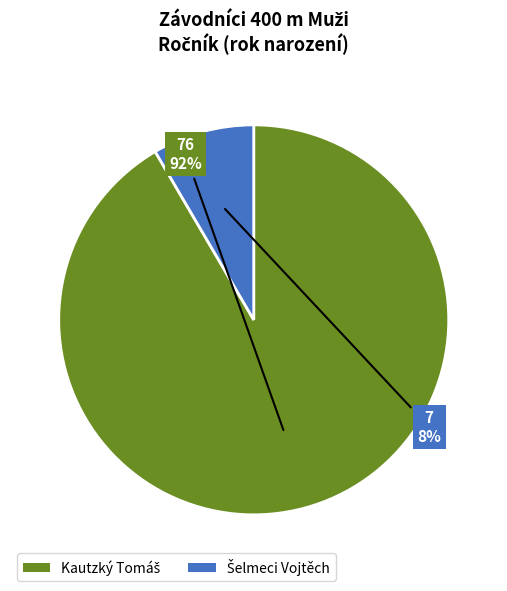

To the nearest percent, what is the average slice percentage?

50%